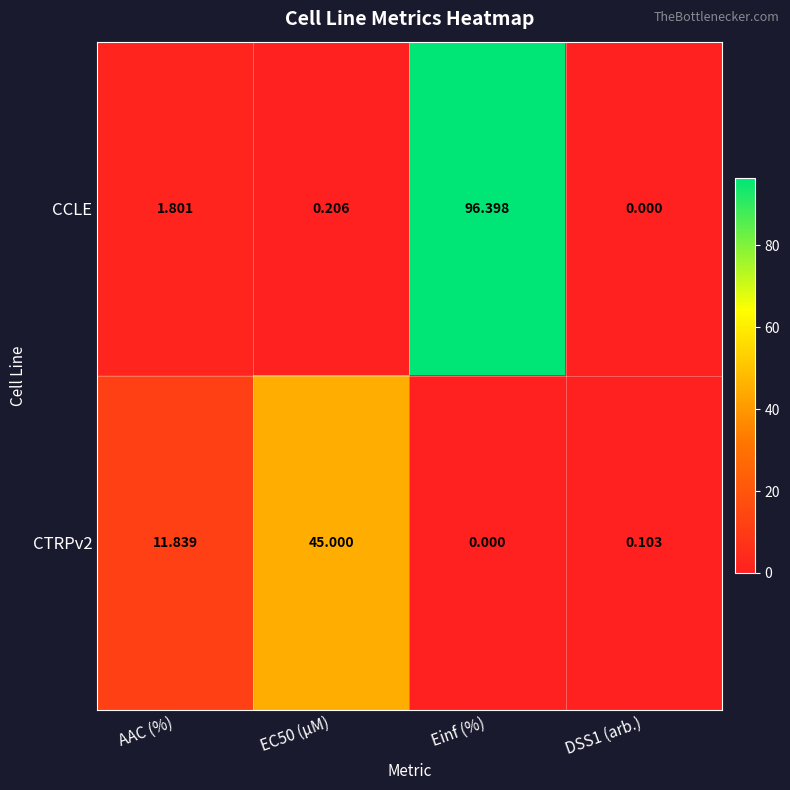

Rank the series by their average value, from lowest to highest.

CTRPv2, CCLE